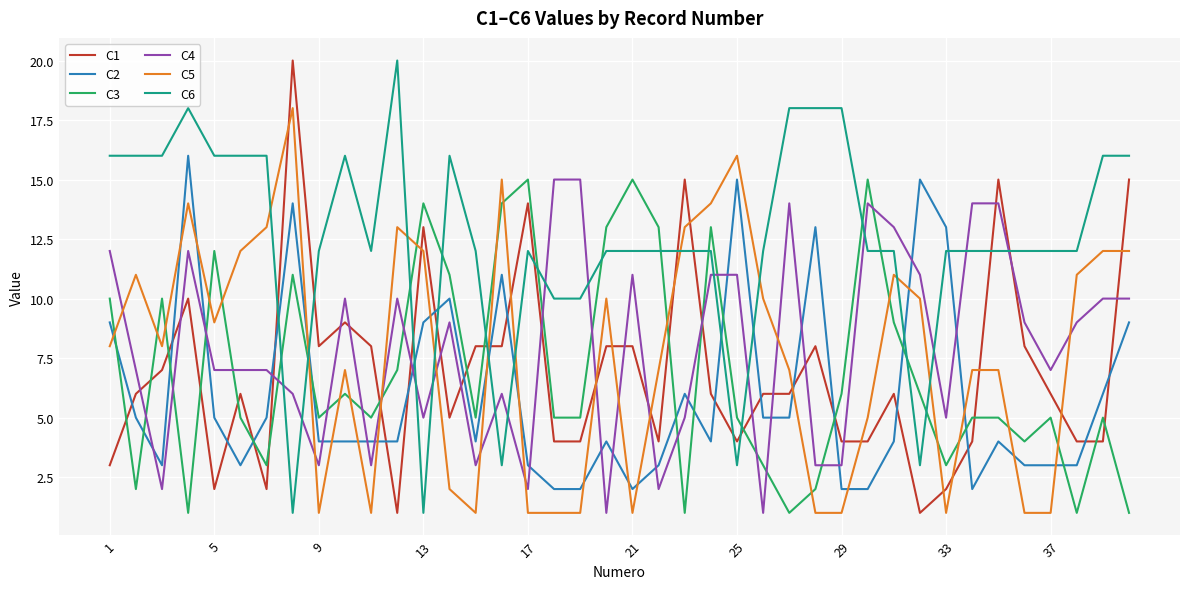

What is the difference between the maximum and minimum values in the C2 series?

14